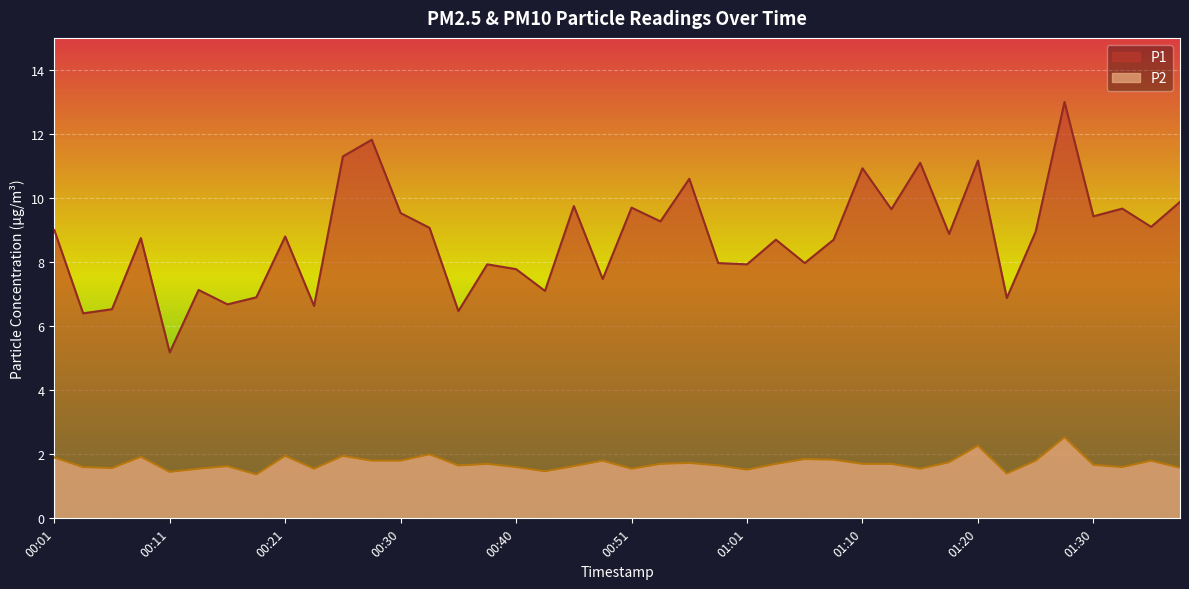

True or false: P1 and P2 intersect in this chart.

False